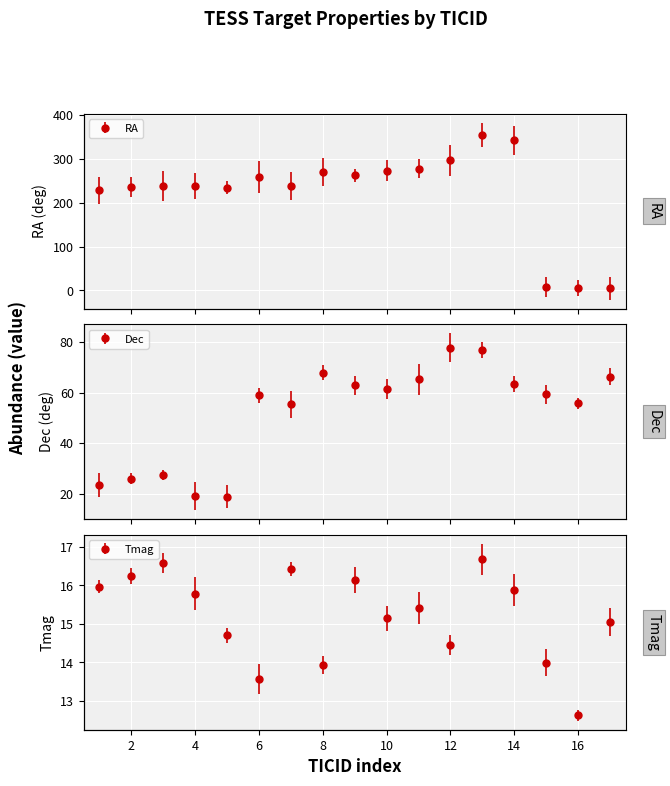

What is the value of the Tmag point at the 7th from the left?

16.4